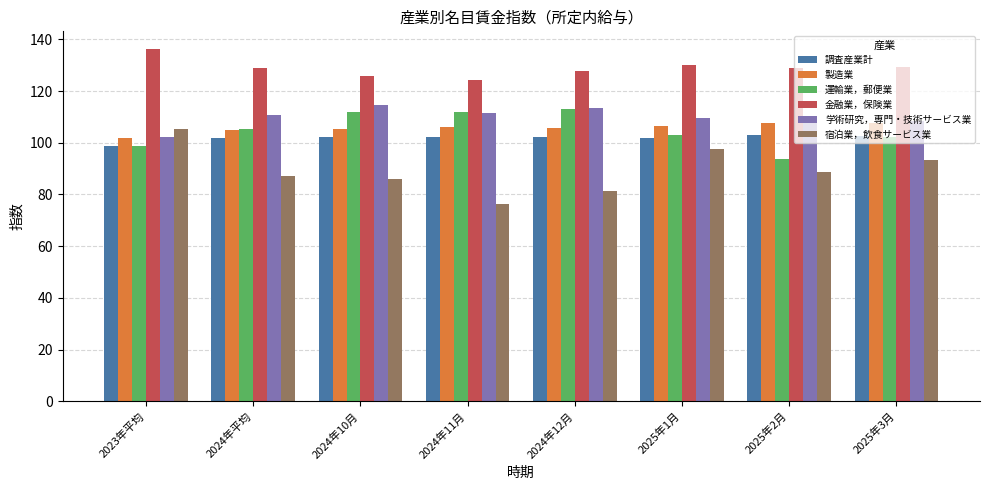

How many values in the 宿泊業，飲食サービス業 series are below 88?

4